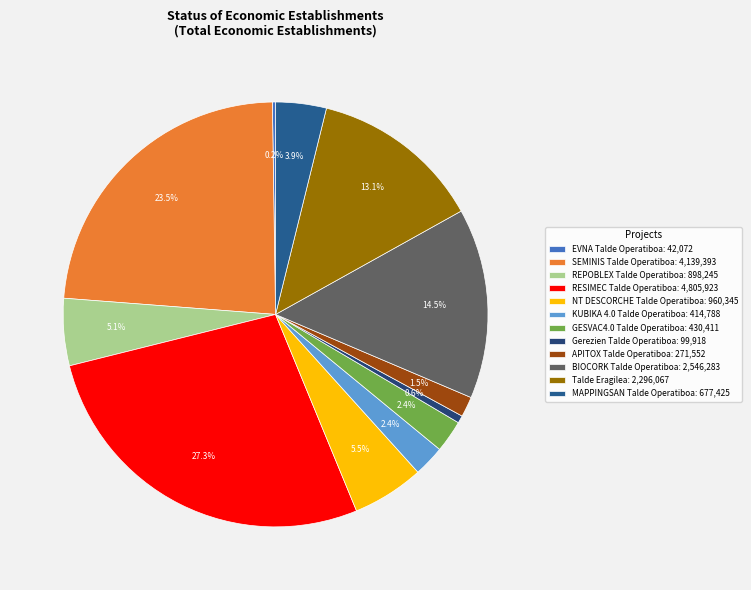

Is it true that APITOX Talde Operatiboa is 2% of the pie?

True